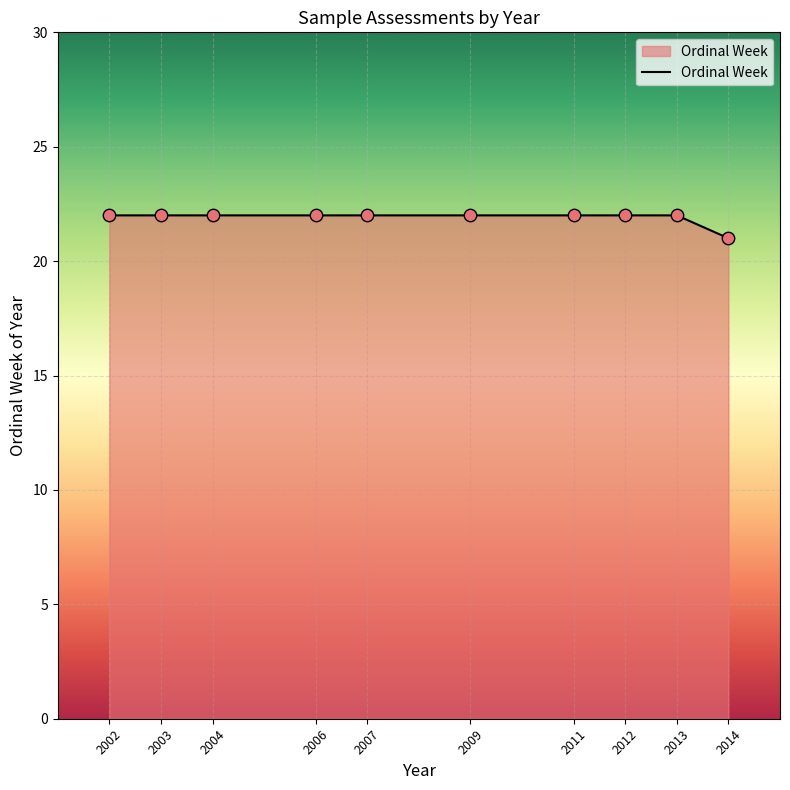

What is the ratio of the value at 2004 to the value at 2006?

1.0